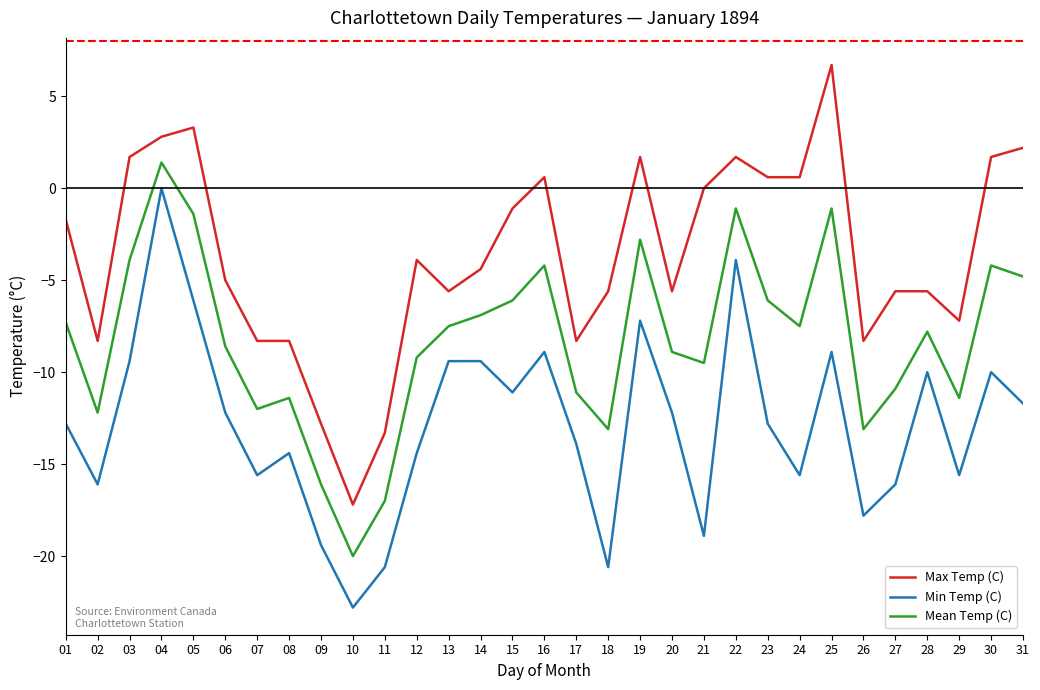

Reading left to right, list all the values displayed in this chart.

Max Temp (C): -1.7	-8.3	1.7	2.8	3.3	-5.0	-8.3	-8.3	-12.8	-17.2	-13.3	-3.9	-5.6	-4.4	-1.1	0.6	-8.3	-5.6	1.7	-5.6	0.0	1.7	0.6	0.6	6.7	-8.3	-5.6	-5.6	-7.2	1.7	2.2
Min Temp (C): -12.8	-16.1	-9.4	0.0	-6.1	-12.2	-15.6	-14.4	-19.4	-22.8	-20.6	-14.4	-9.4	-9.4	-11.1	-8.9	-13.9	-20.6	-7.2	-12.2	-18.9	-3.9	-12.8	-15.6	-8.9	-17.8	-16.1	-10.0	-15.6	-10.0	-11.7
Mean Temp (C): -7.3	-12.2	-3.9	1.4	-1.4	-8.6	-12.0	-11.4	-16.1	-20.0	-17.0	-9.2	-7.5	-6.9	-6.1	-4.2	-11.1	-13.1	-2.8	-8.9	-9.5	-1.1	-6.1	-7.5	-1.1	-13.1	-10.9	-7.8	-11.4	-4.2	-4.8